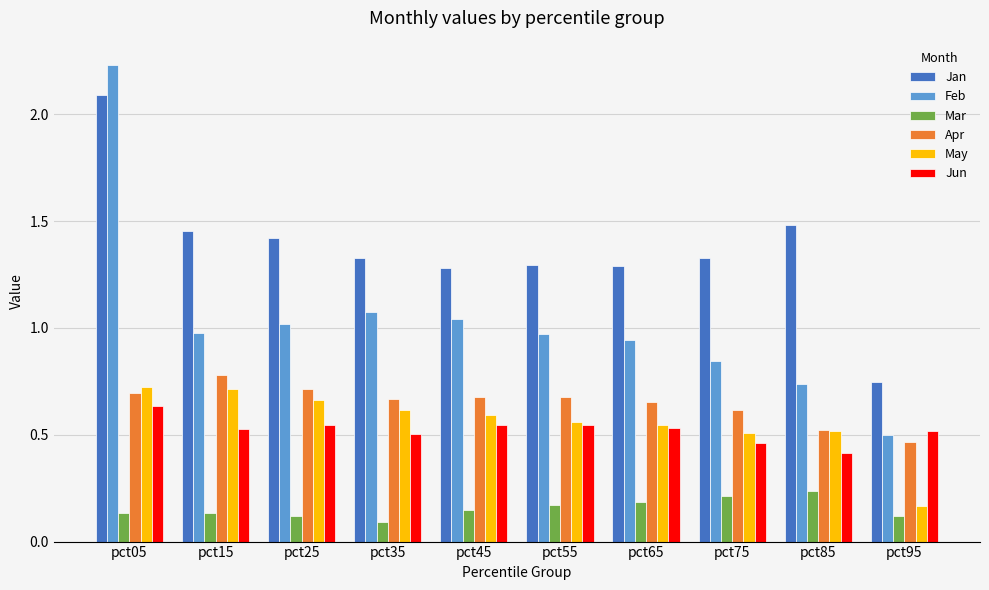

Which series has the widest spread of values?

Feb